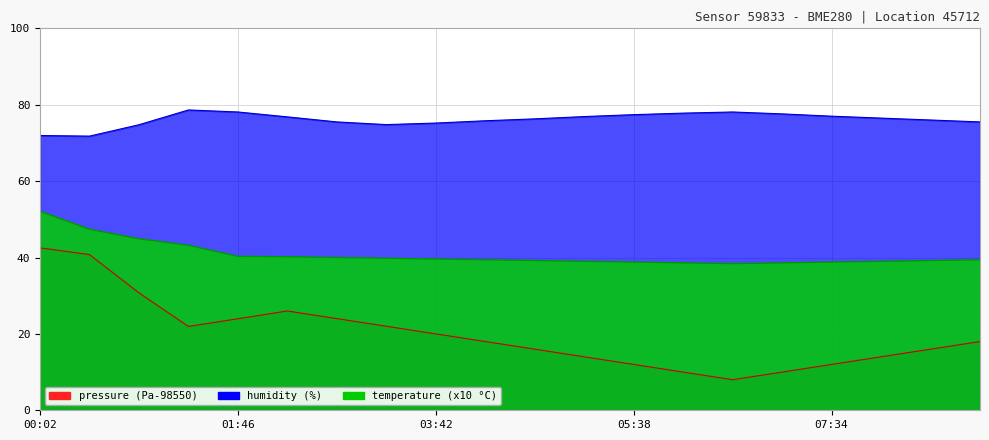

Reading left to right, transcribe all the data shown in this chart.

pressure: 42.5	40.8	30.8	21.9	24.0	26.0	24.0	22.0	20.0	18.0	16.0	14.0	12.0	10.0	8.0	10.0	12.0	14.0	16.0	18.0
humidity: 71.9	71.8	74.8	78.6	78.1	76.8	75.5	74.8	75.2	75.8	76.3	76.9	77.4	77.8	78.1	77.6	77.0	76.5	76.0	75.5
temperature: 52.1	47.4	44.9	43.2	40.3	40.2	40.0	39.8	39.6	39.4	39.2	39.0	38.8	38.6	38.4	38.6	38.8	39.0	39.2	39.4